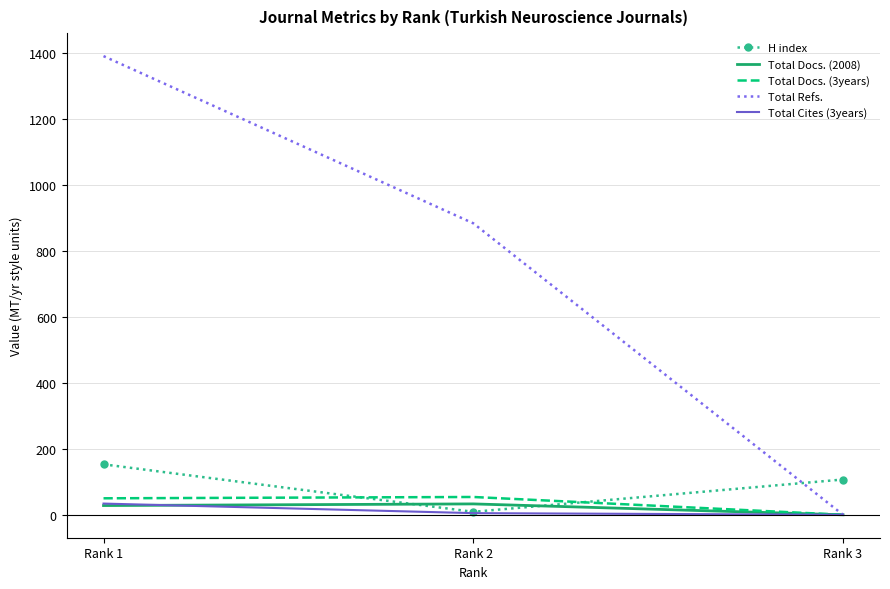

Which series has the largest total across all categories?

Total Refs.